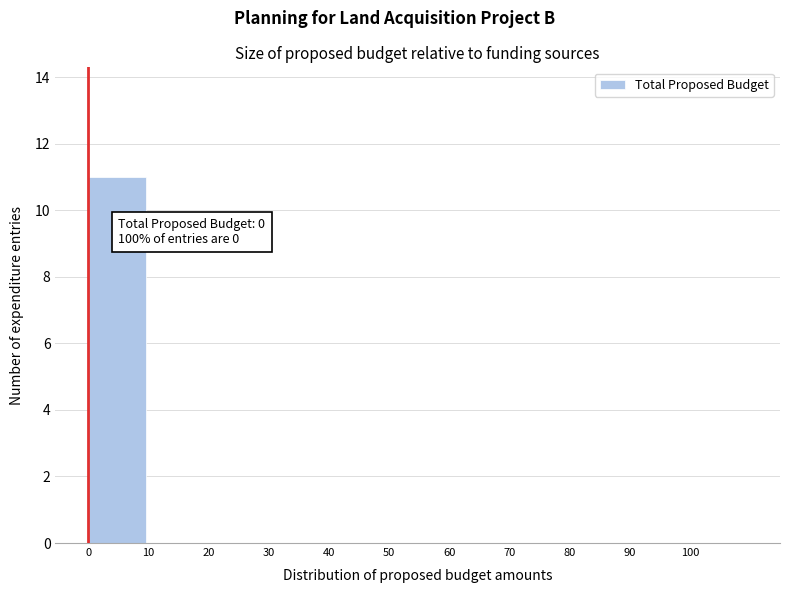

Reading right to left, list all the values displayed in this chart.

100=0	90=0	80=0	70=0	60=0	50=0	40=0	30=0	20=0	10=0	0=11